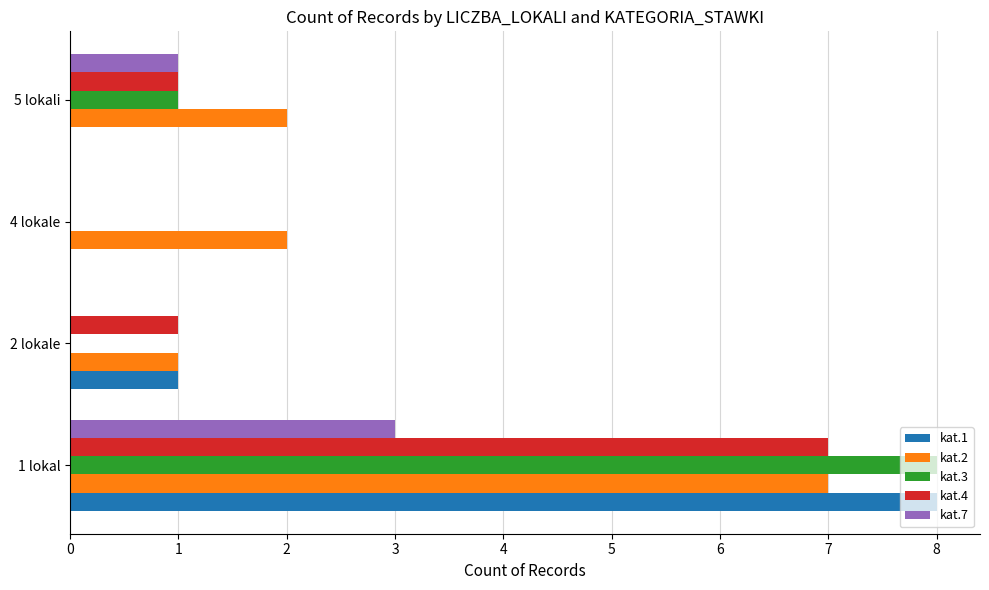

Which series has the largest total across all categories?

kat.2